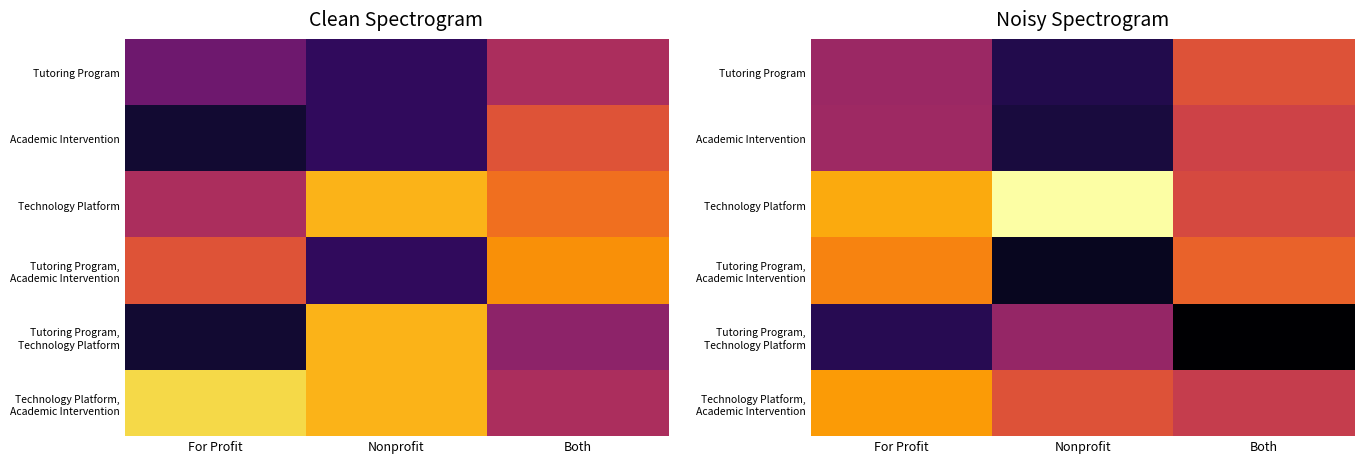

What is the difference between the highest and lowest values at Both?

8.8